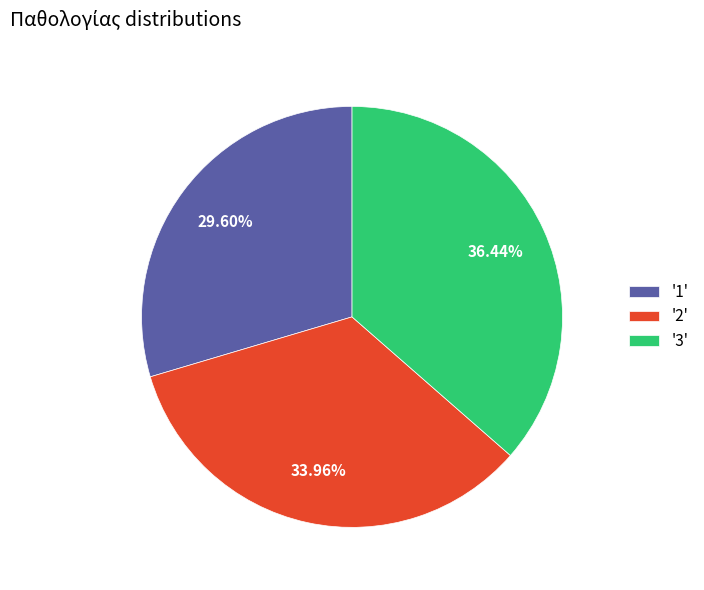

Combined, do '1' and '3' account for over 50%?

Yes